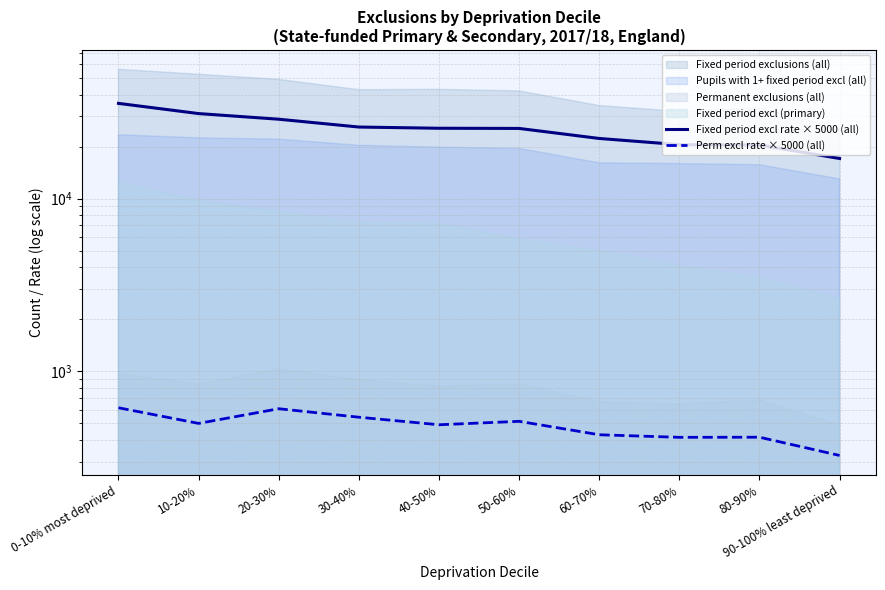

What is the sum of the Perm excl rate × 5000 (all) values at 50-60% and 90-100% least deprived?

840.7